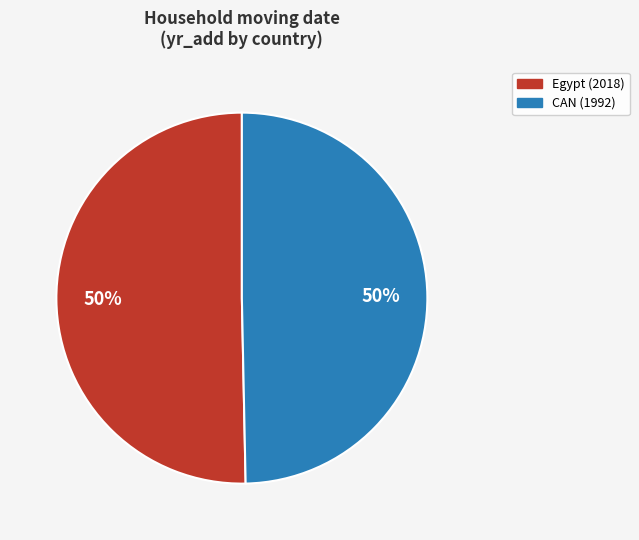

To the nearest percent, what is the average slice percentage?

50%